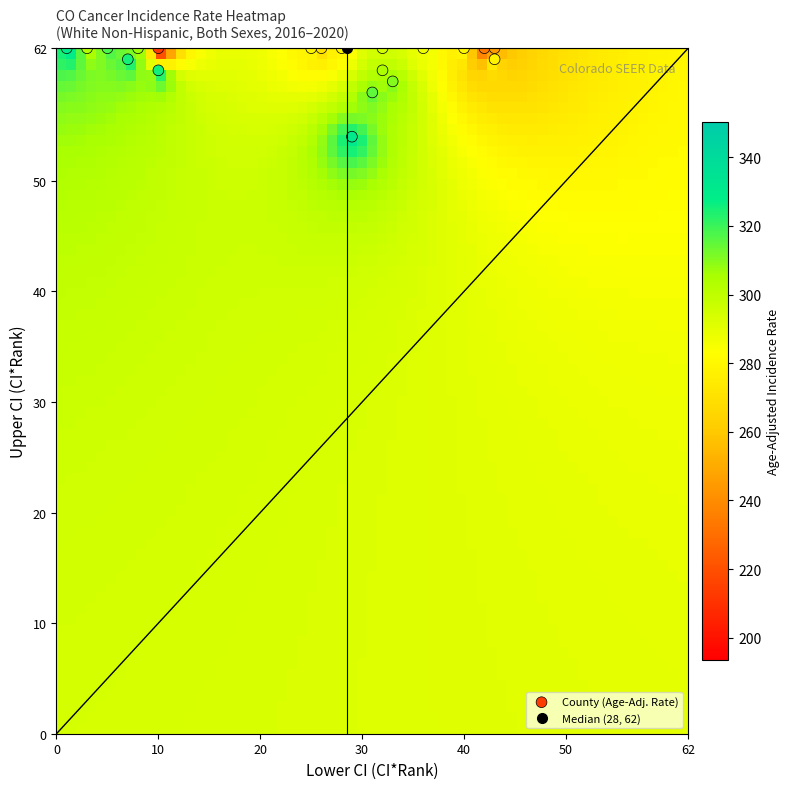

What is the range of Y values (max minus min)?

8